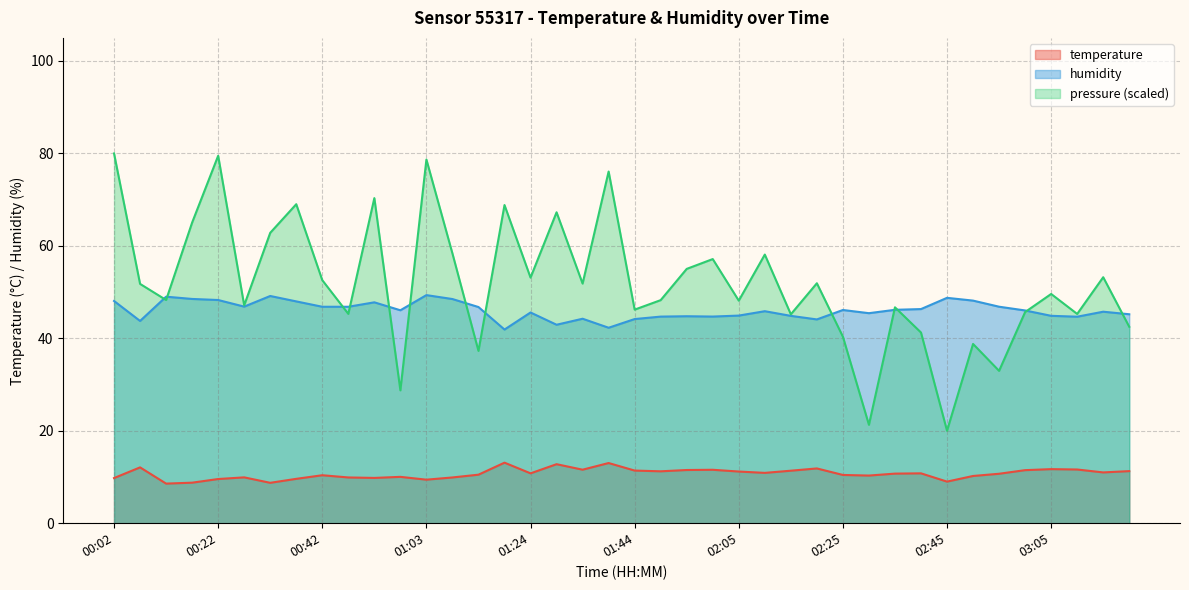

True or false: humidity and temperature cross at least once.

False